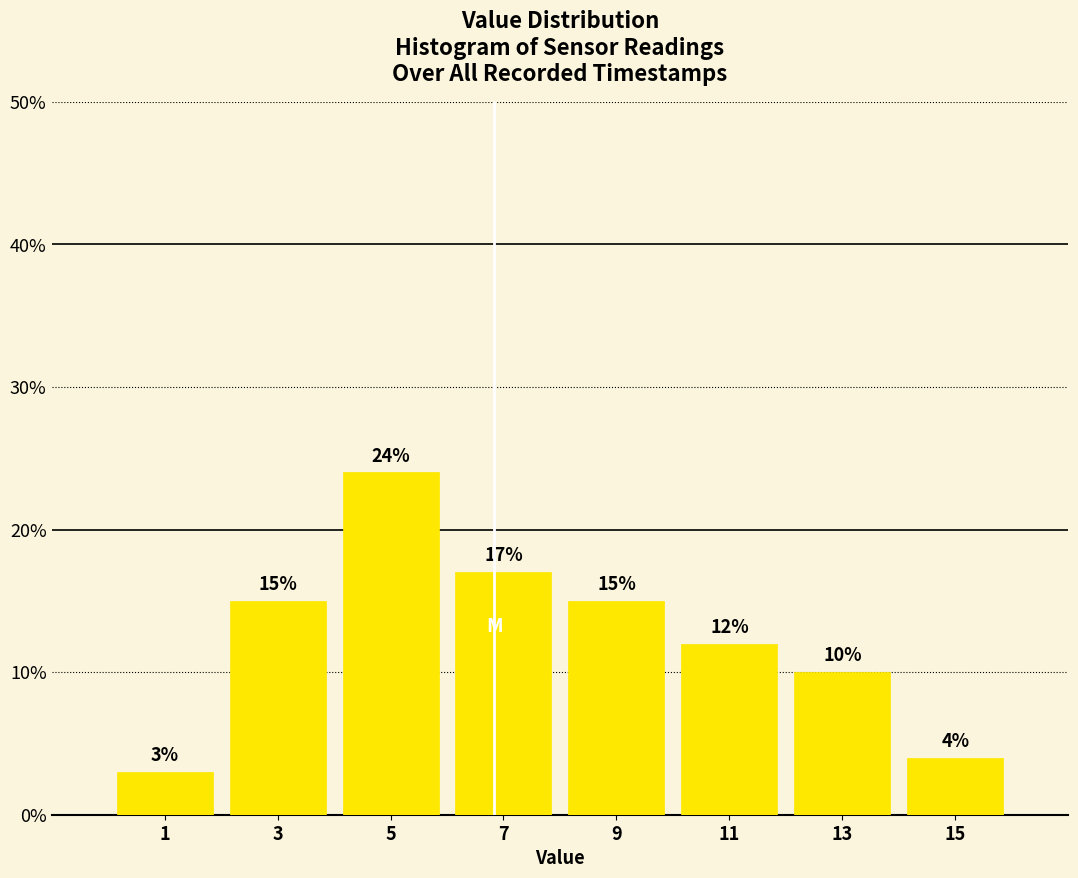

Reading left to right, list every bar in this chart as the range it spans on the x-axis followed by its height.

0 to 2: 3
2 to 4: 15
4 to 6: 24
6 to 8: 17
8 to 10: 15
10 to 12: 12
12 to 14: 10
14 to 16: 4